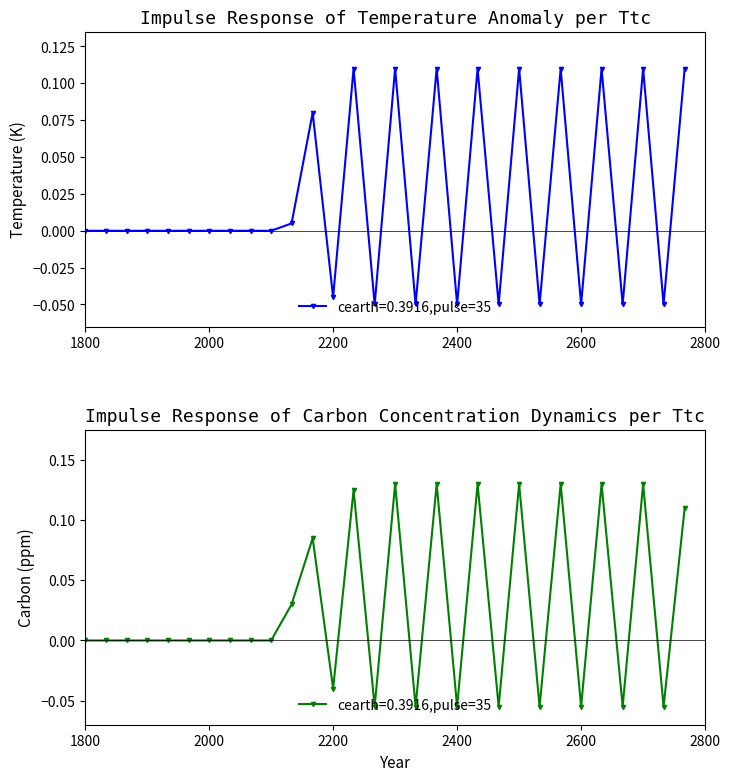

At which category does Carbon (ppm) reach its first local valley?

2200